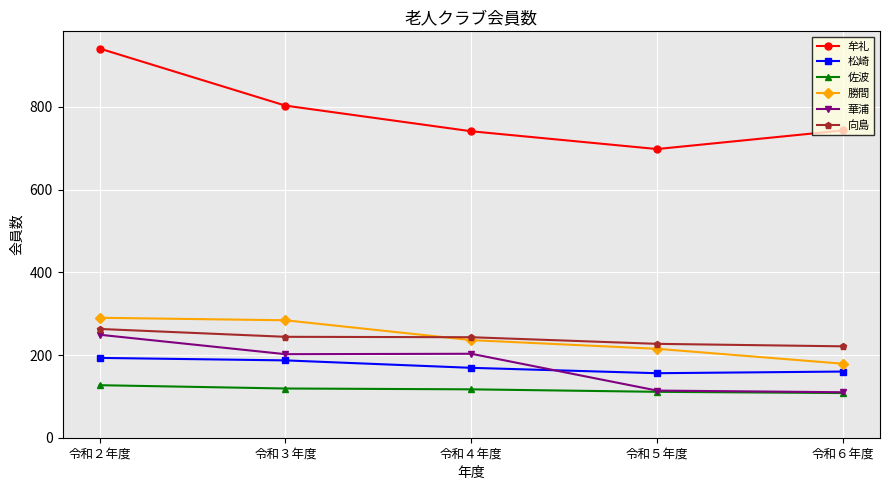

True or false: 華浦 and 勝間 intersect in this chart.

False